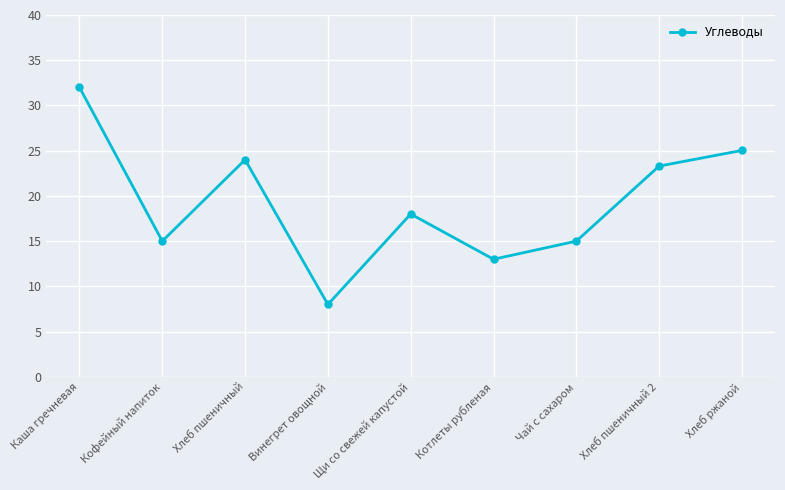

At which category does the chart reach its peak across all series?

Каша гречневая